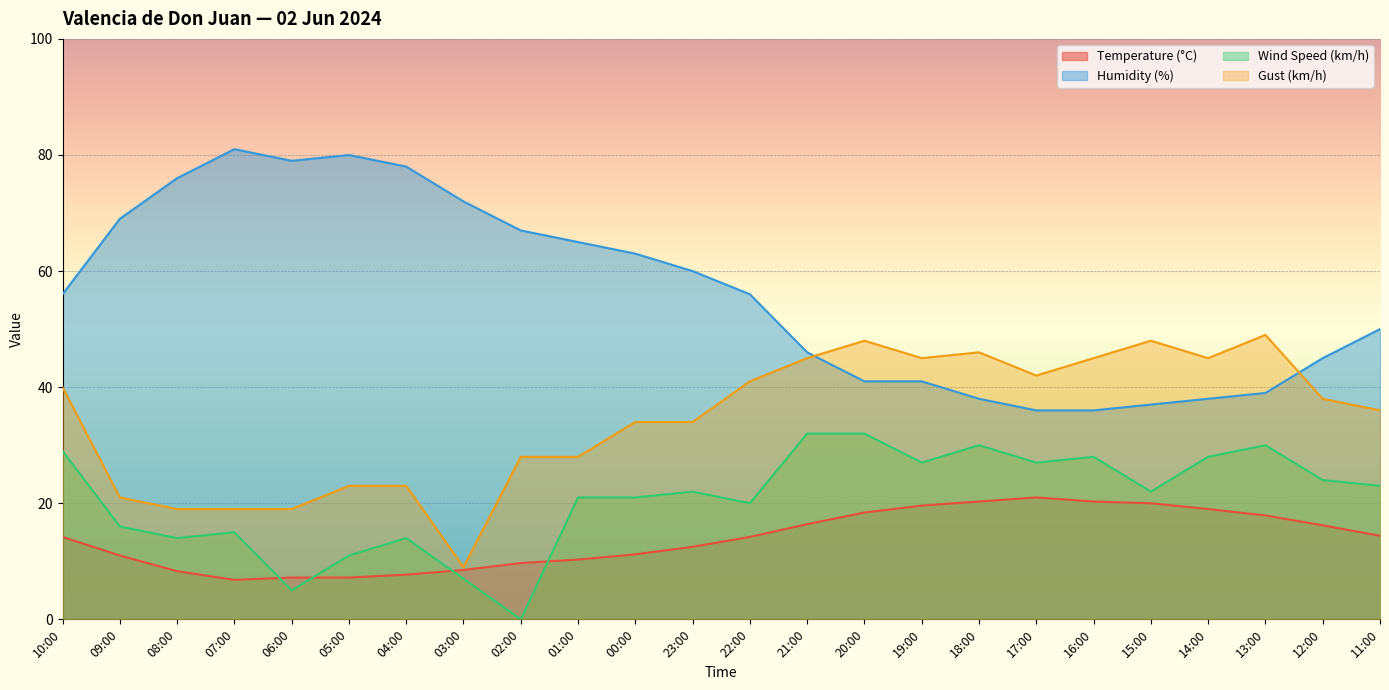

What is the total value across all series at 22:00?

131.2